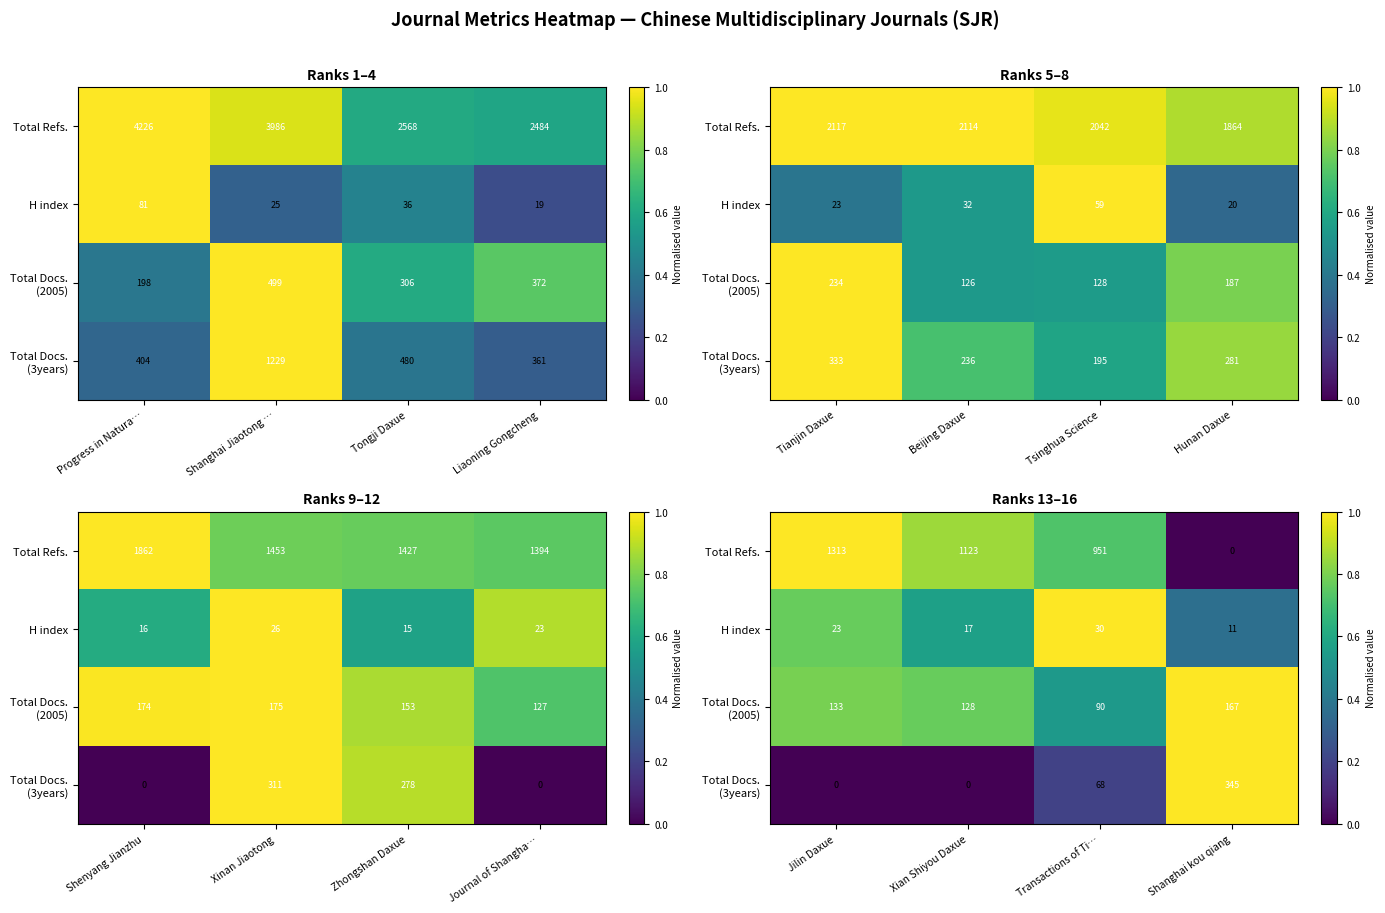

What is the maximum value shown in the chart?

1.0